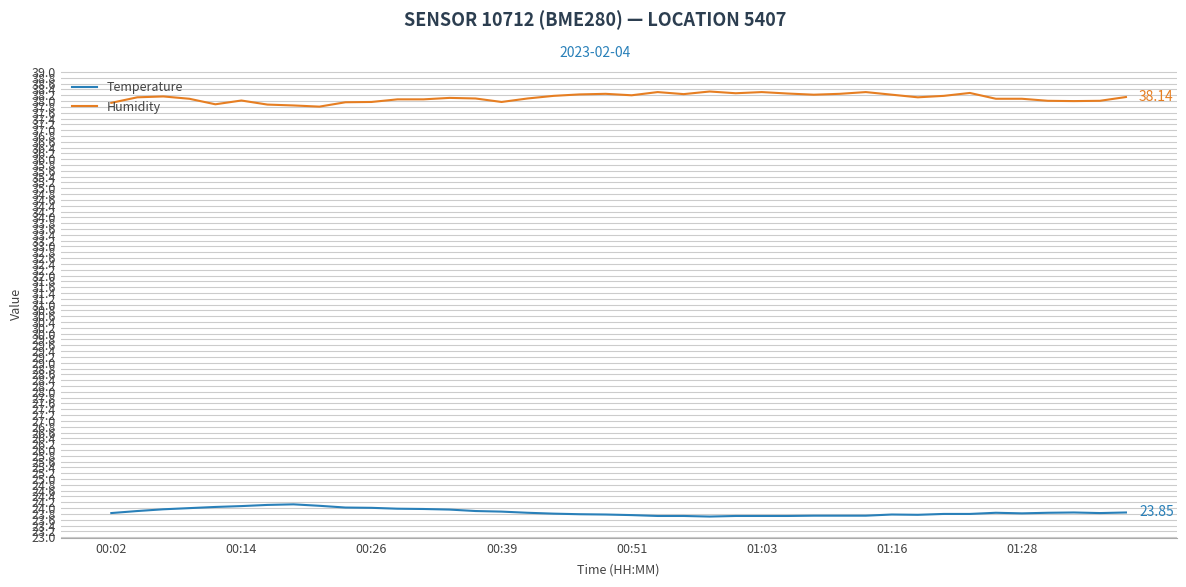

What is the minimum value shown in the chart?

23.7